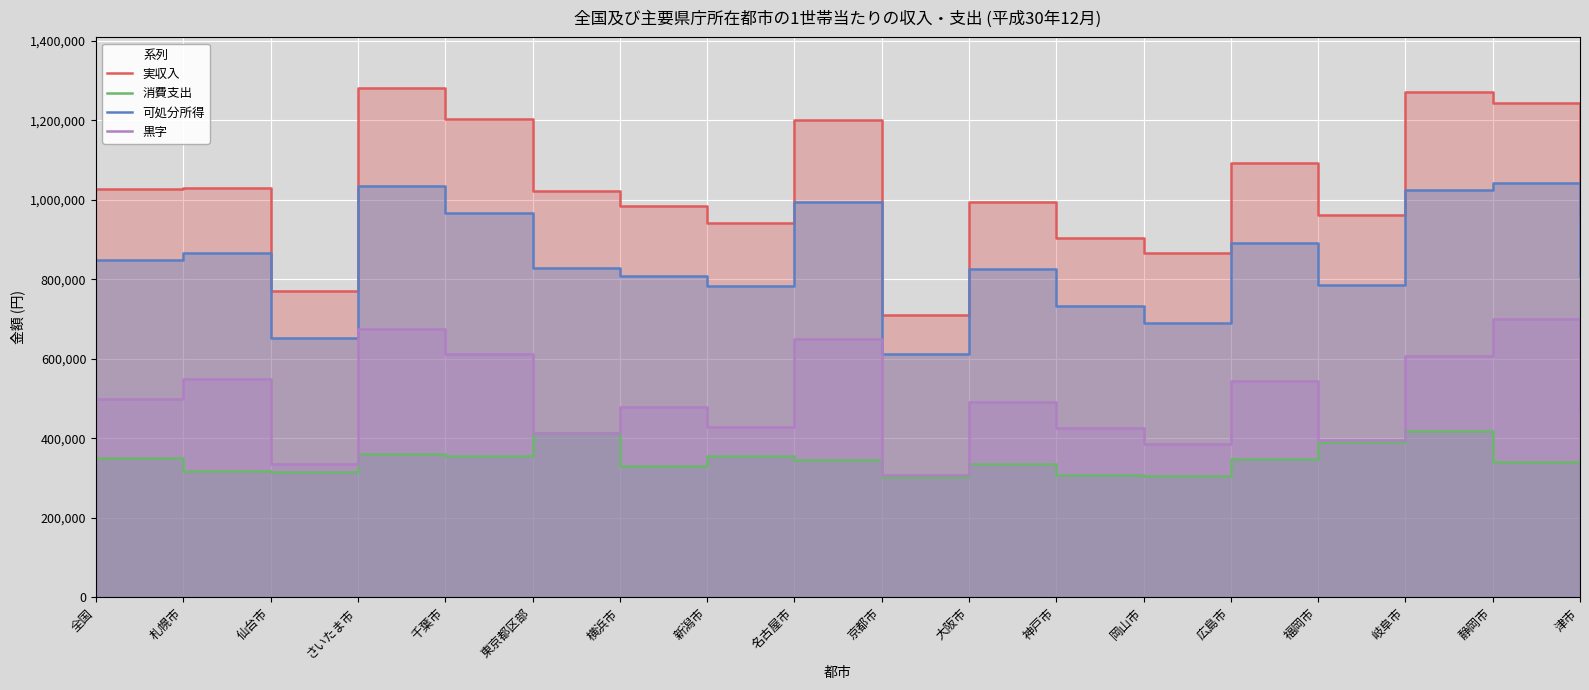

What is the difference between the maximum and minimum values in the 可処分所得 series?

430647